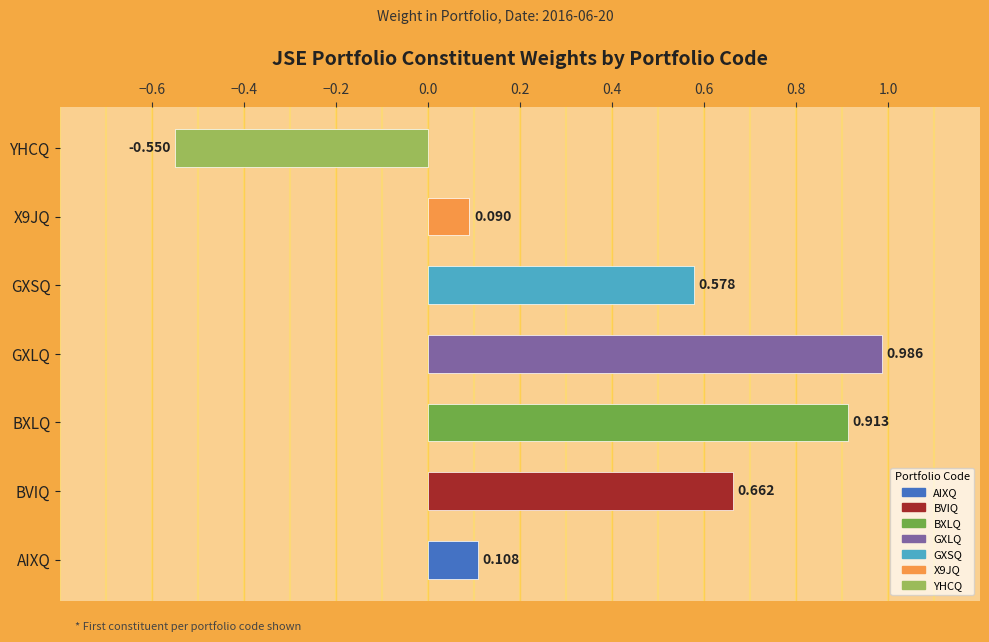

Rank the categories by value from lowest to highest.

YHCQ, X9JQ, AIXQ, GXSQ, BVIQ, BXLQ, GXLQ